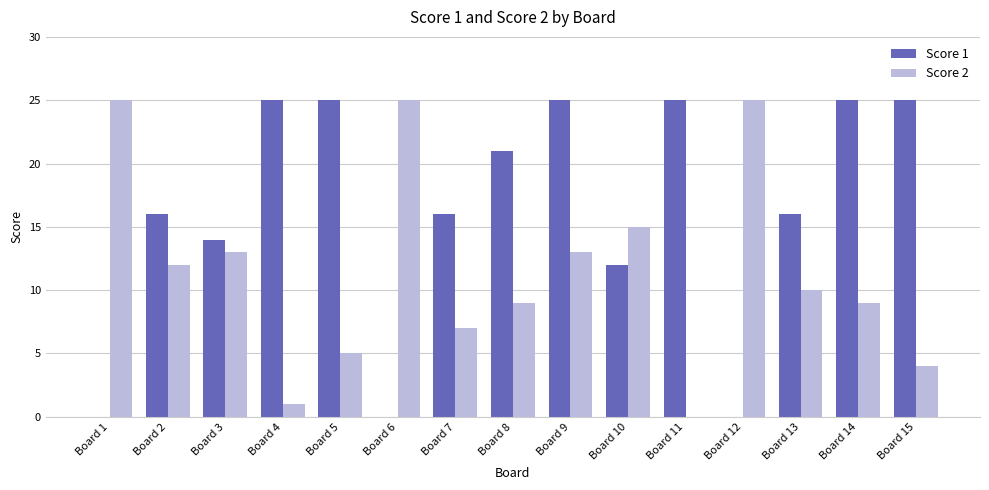

How many groups of bars are there?

15